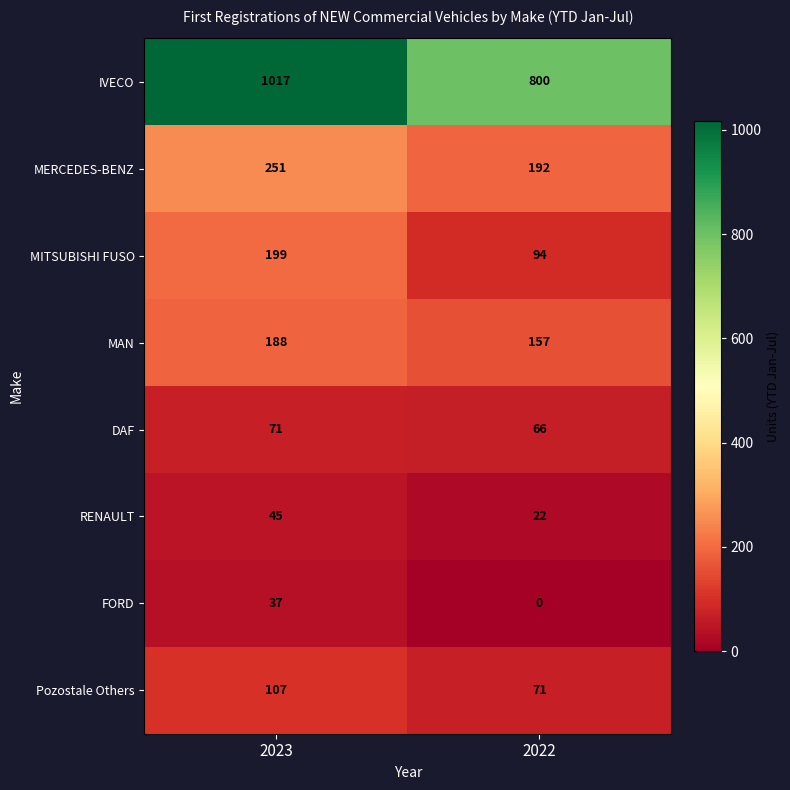

What is the total value across all series at 2022?

1402